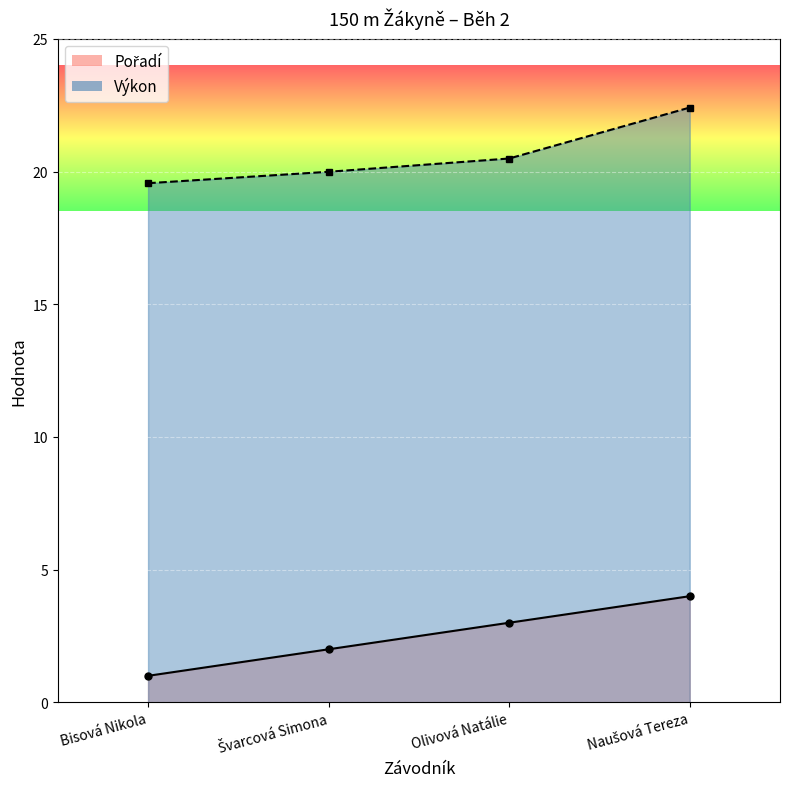

What is the sum of the Výkon values at Olivová Natálie and Bisová Nikola?

40.0